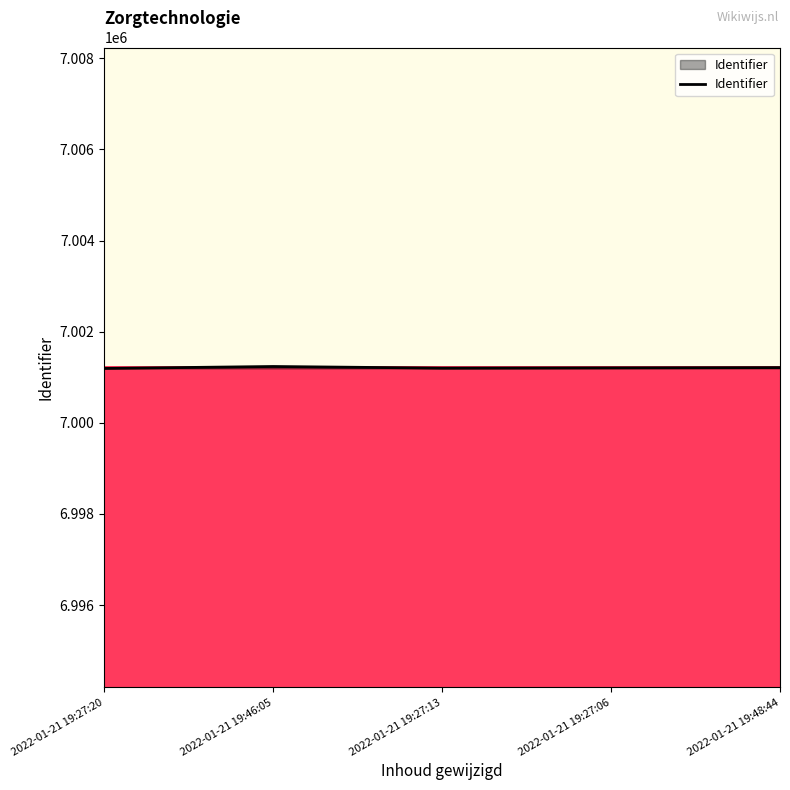

True or false: the data has more than 2 interior local peaks.

False